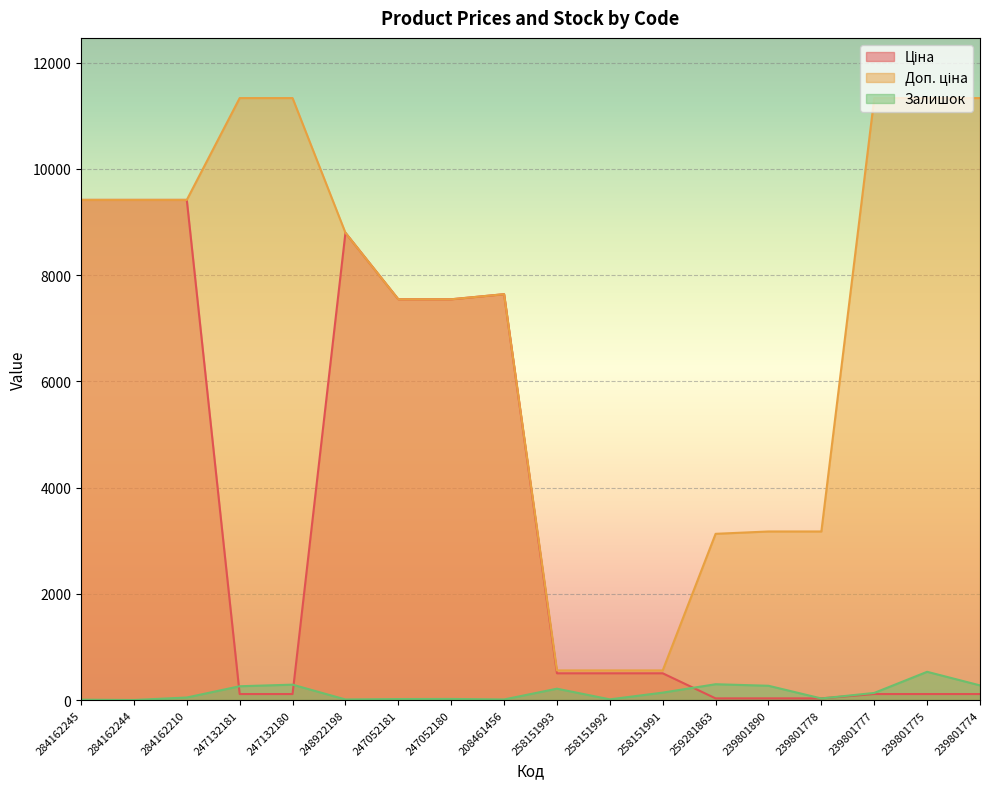

How many interior local peaks does the Залишок series have?

5